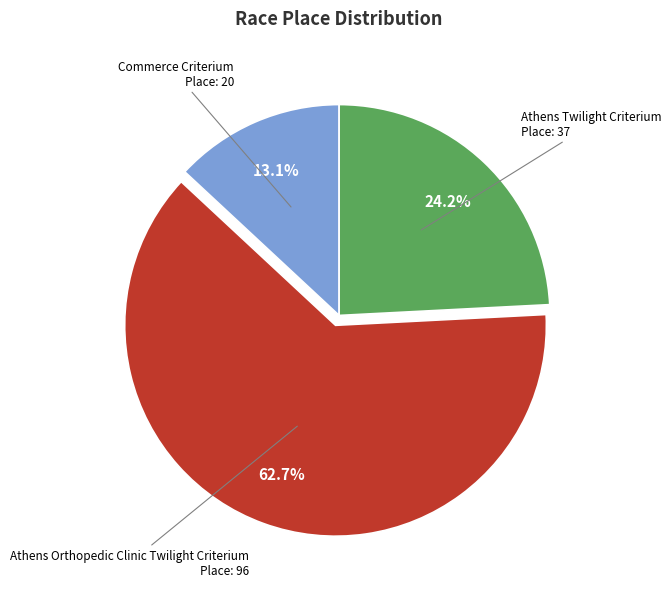

Does any single category account for the majority?

Yes